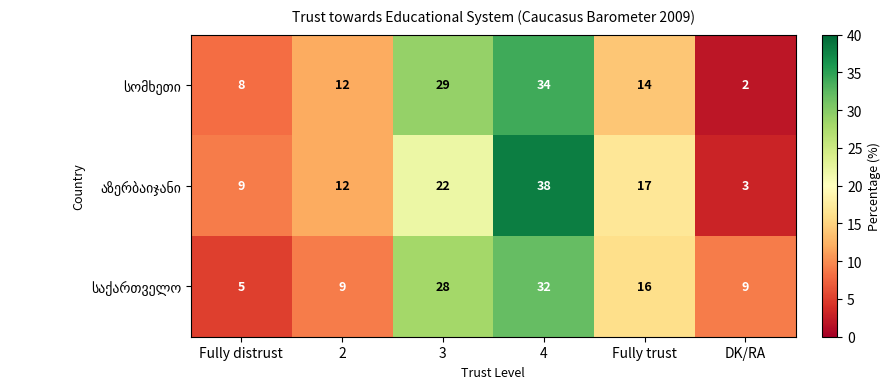

Which label corresponds to the smallest value in the chart?

DK/RA